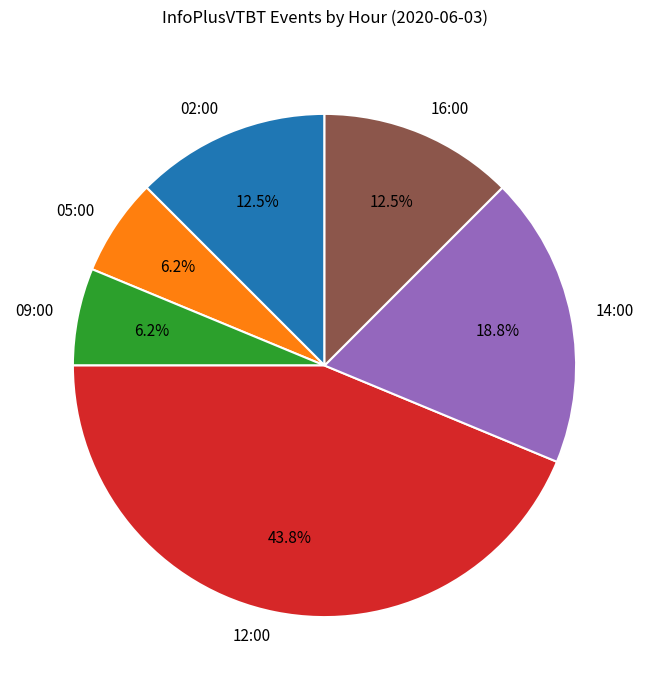

Does any single category account for the majority?

No